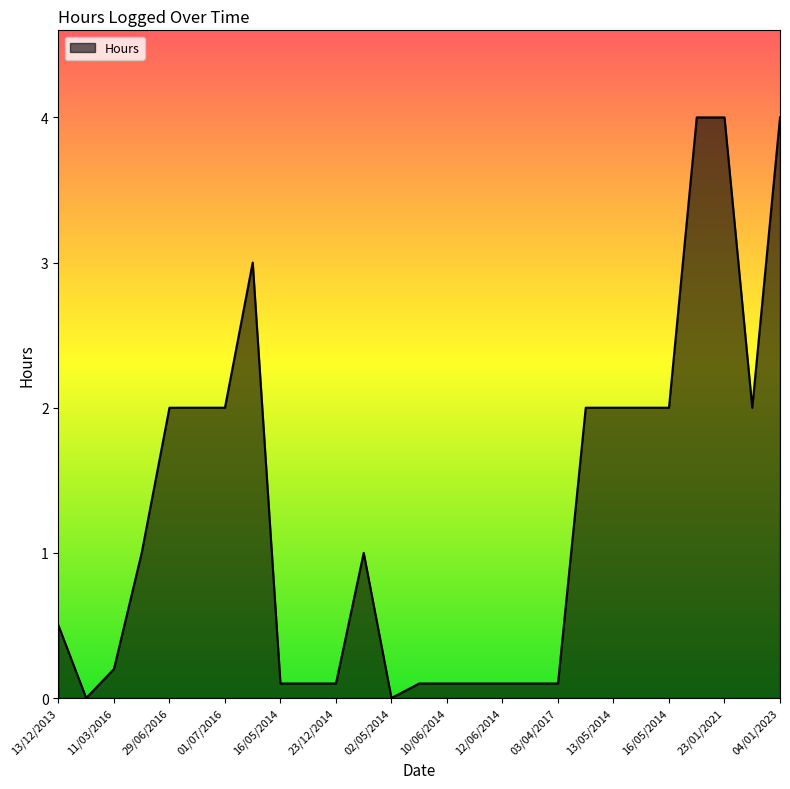

What is the difference between the maximum and minimum values?

4.0